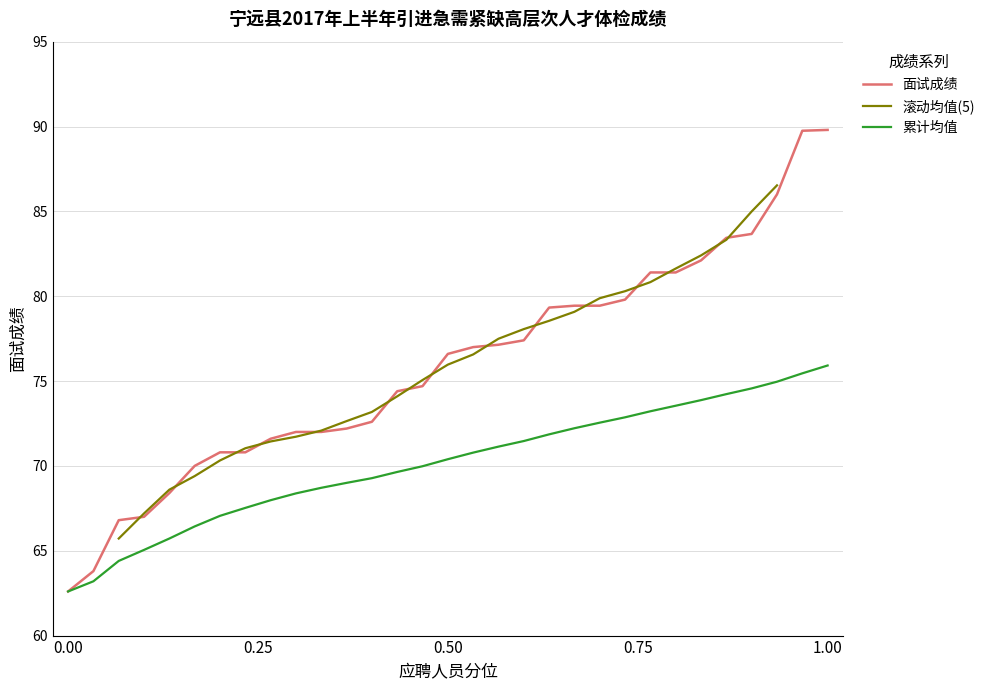

Is it true that 累计均值 equals 18.5 at 1.00?

False